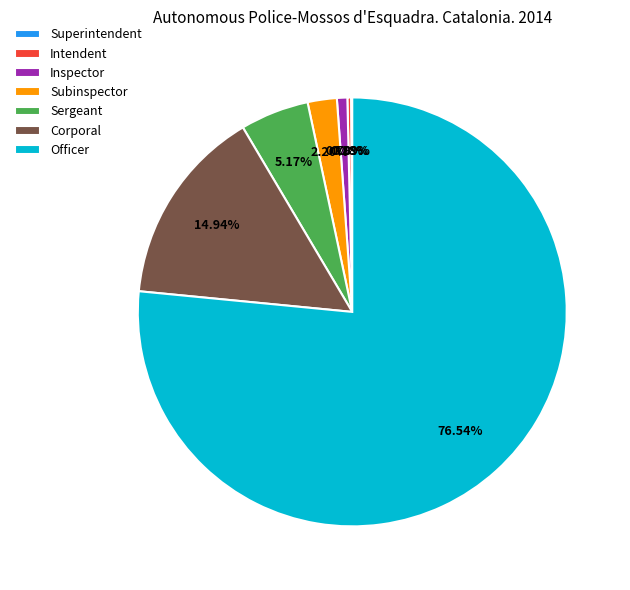

Combined, do Officer and Inspector account for over 50%?

Yes